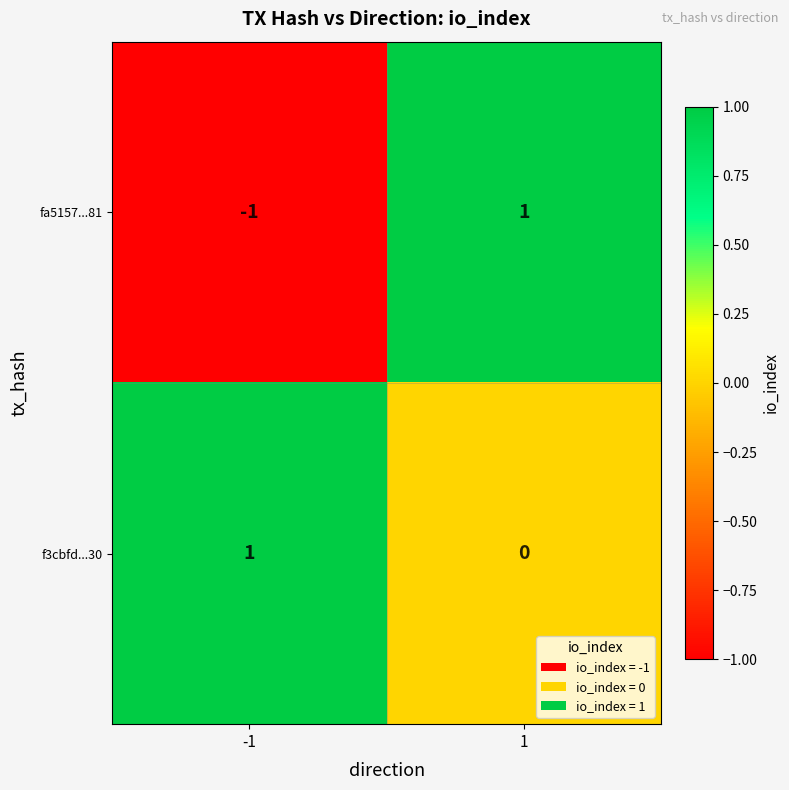

Which series has the widest spread of values?

fa5157...81